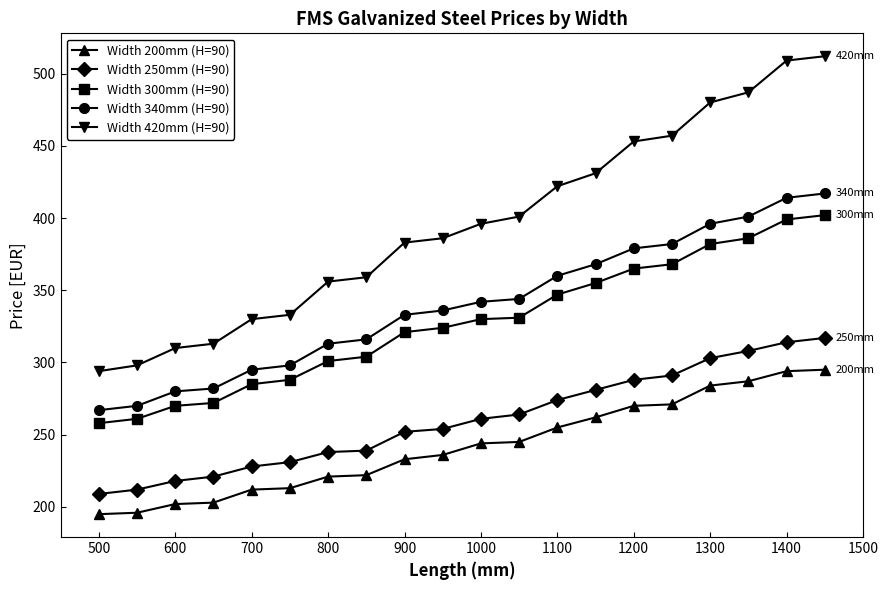

What is the value of the Width 340mm (H=90) point at the 15th from the left?

379